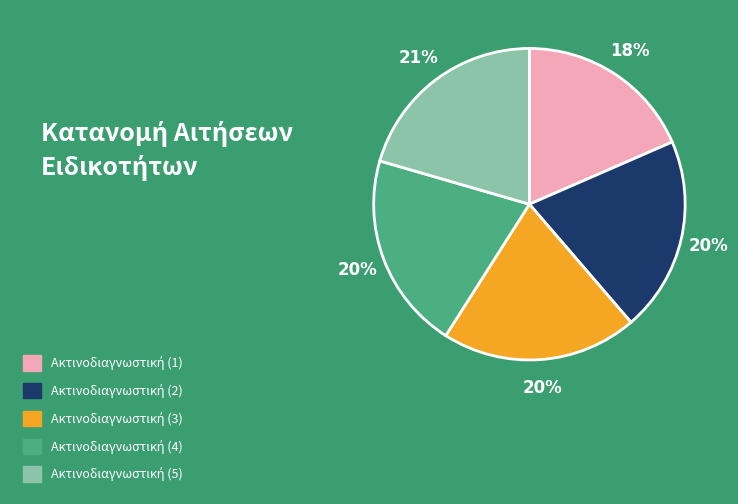

Does any single category account for the majority?

No